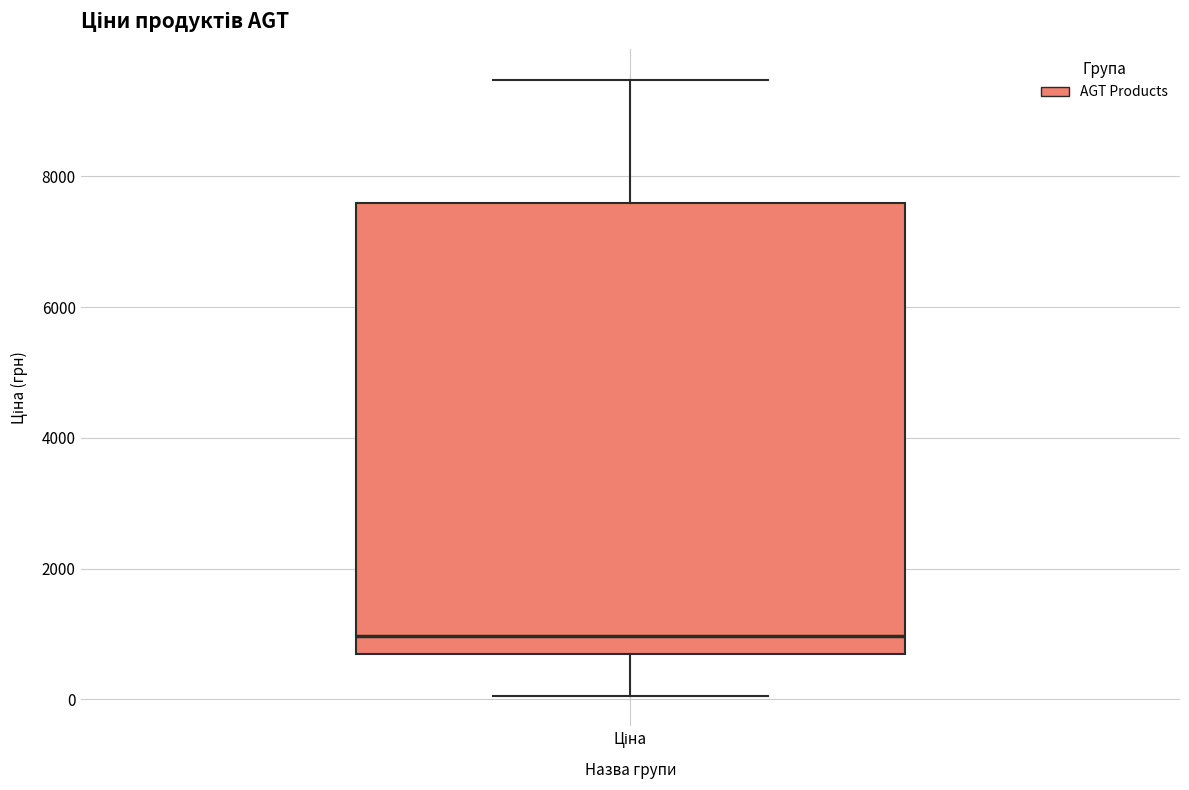

Transcribe this box plot: give where the median line is, the range the box spans, and where the two whiskers end, as read against the y-axis. The values are not printed on the chart, so give them approximately, as read against the axis.

median 1000, box 600 to 7600, whiskers 0 to 9400